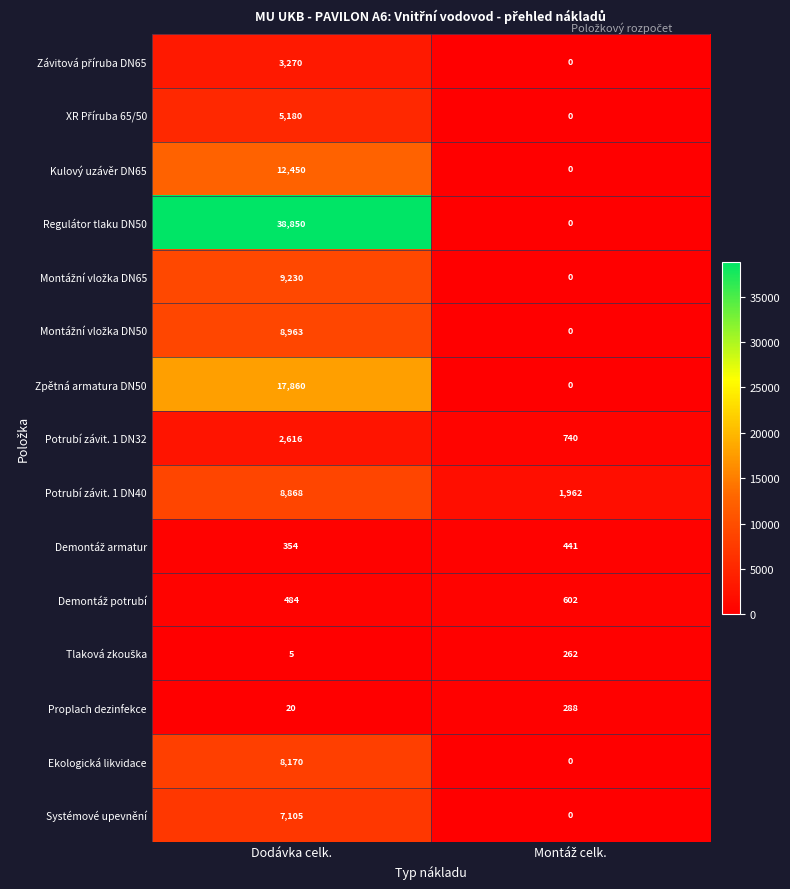

What is the maximum value for Ekologická likvidace?

8170